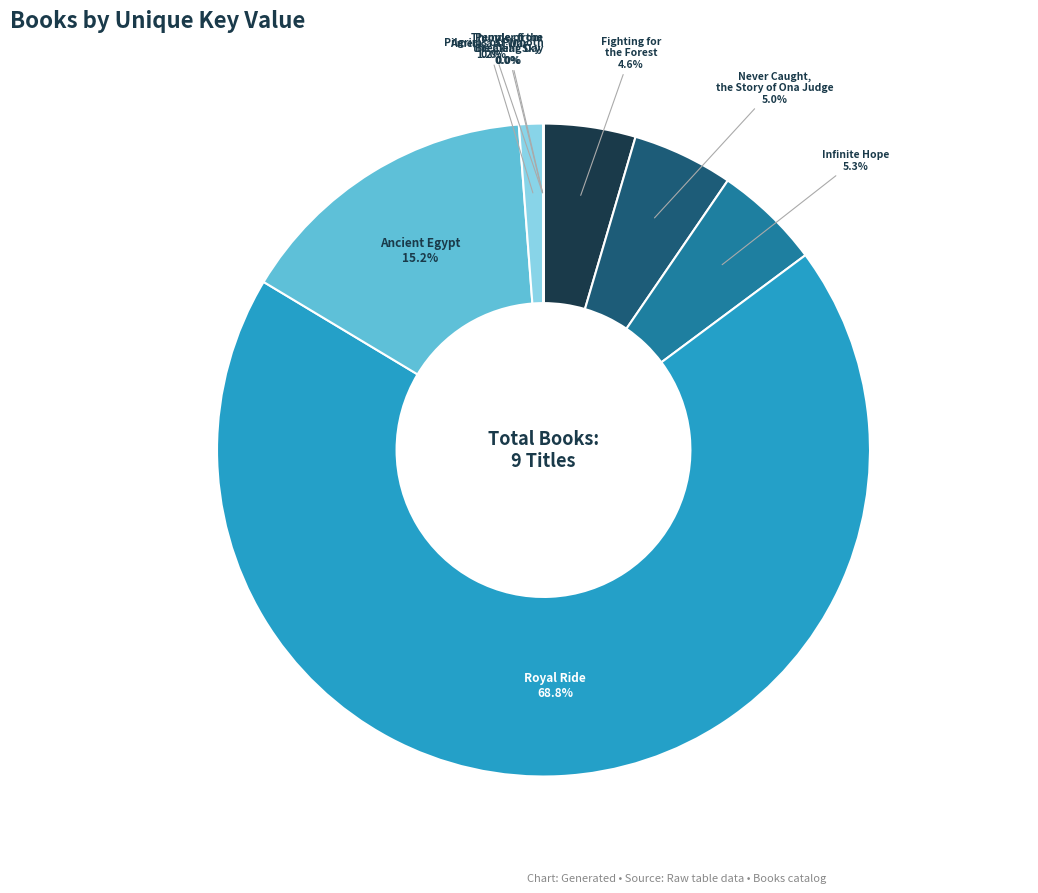

Approximately how many times larger is the value at Fighting for the Forest compared to Ancient Egypt?

0.3